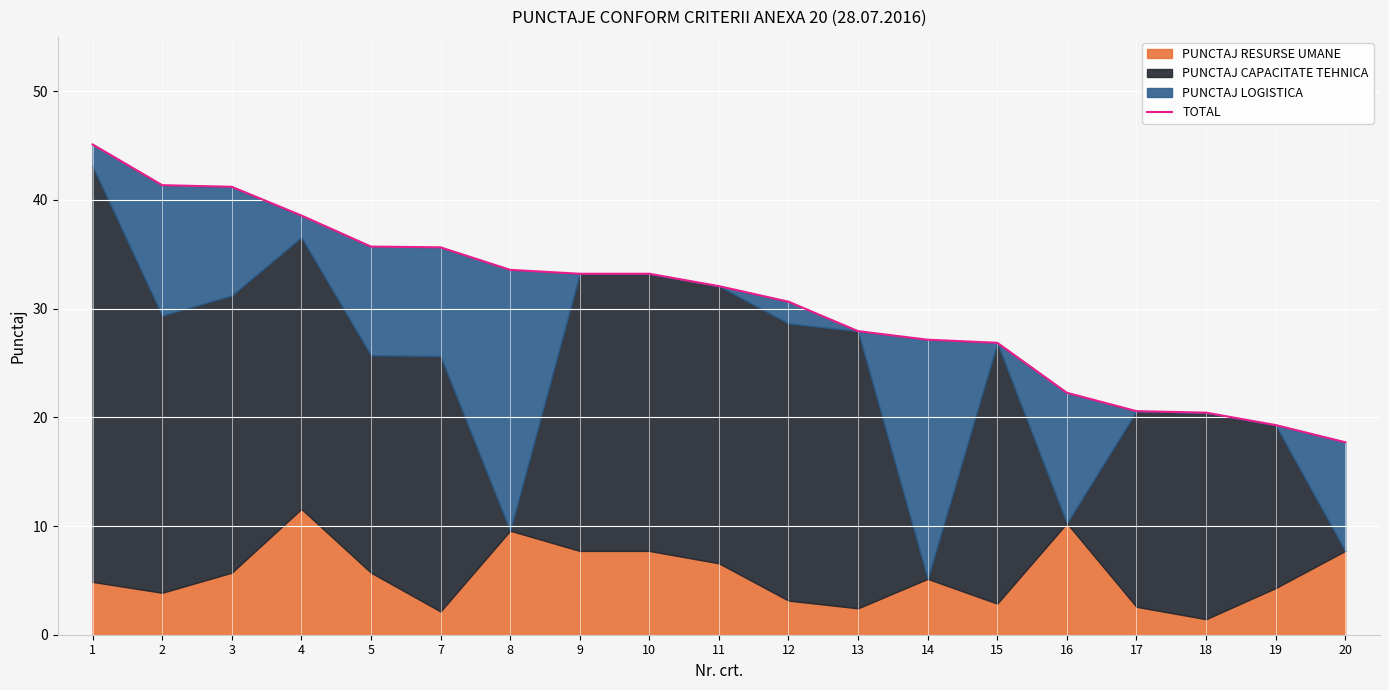

What is the smallest value displayed?

17.7